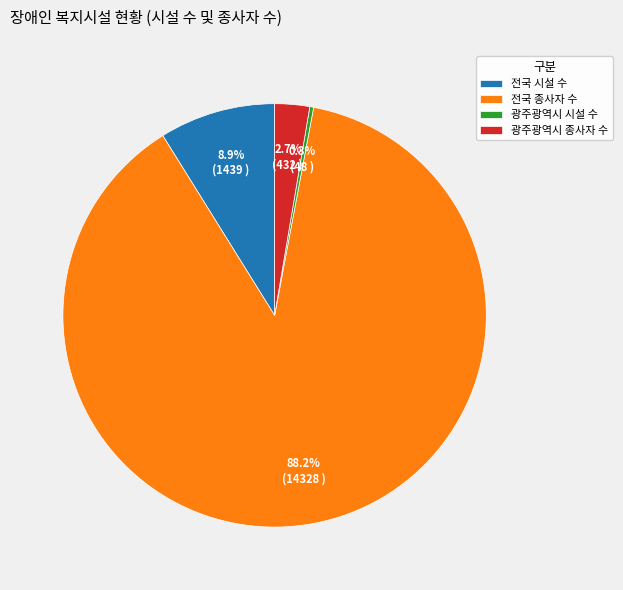

To the nearest percent, what is the combined percentage of 광주광역시 종사자 수 and 광주광역시 시설 수?

3%